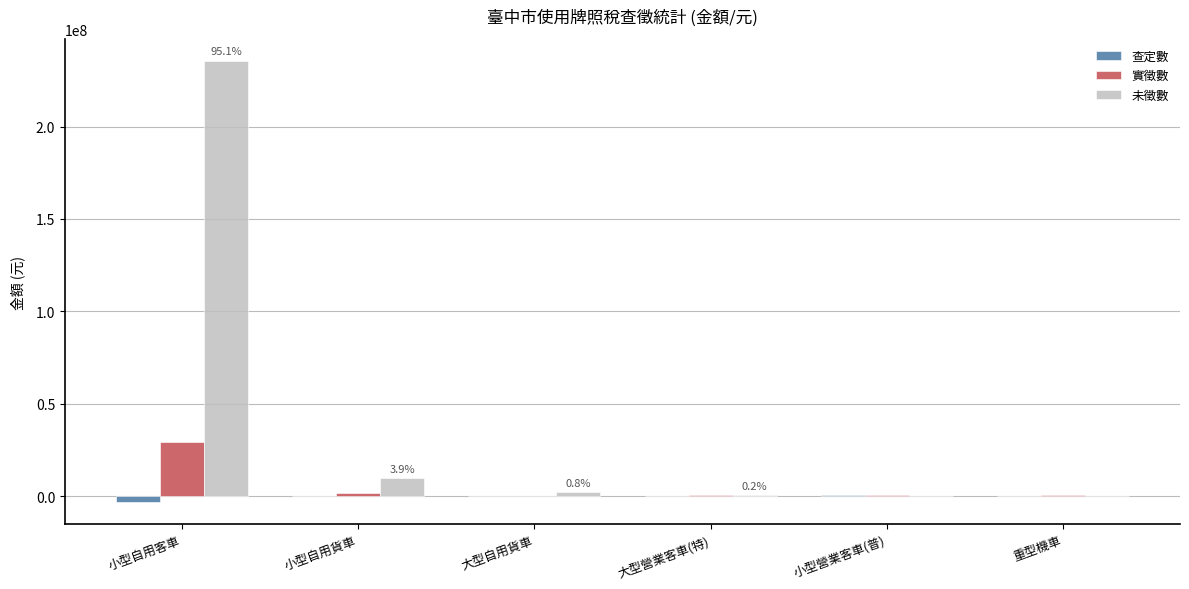

The 未徵數 series shows -164558200 at 小型營業客車(普). True or false?

False